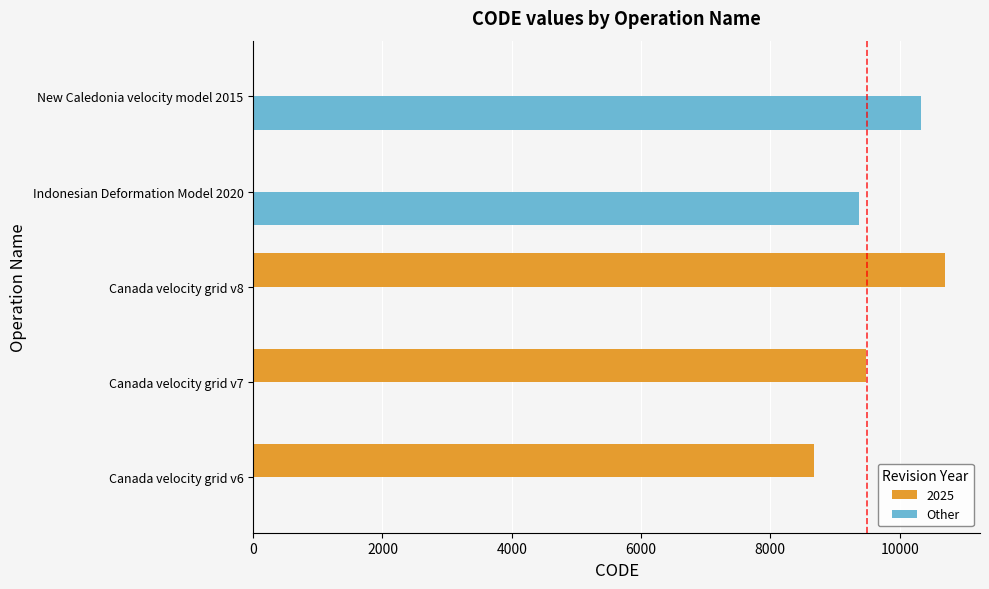

What is the sum of all Other values?

19698